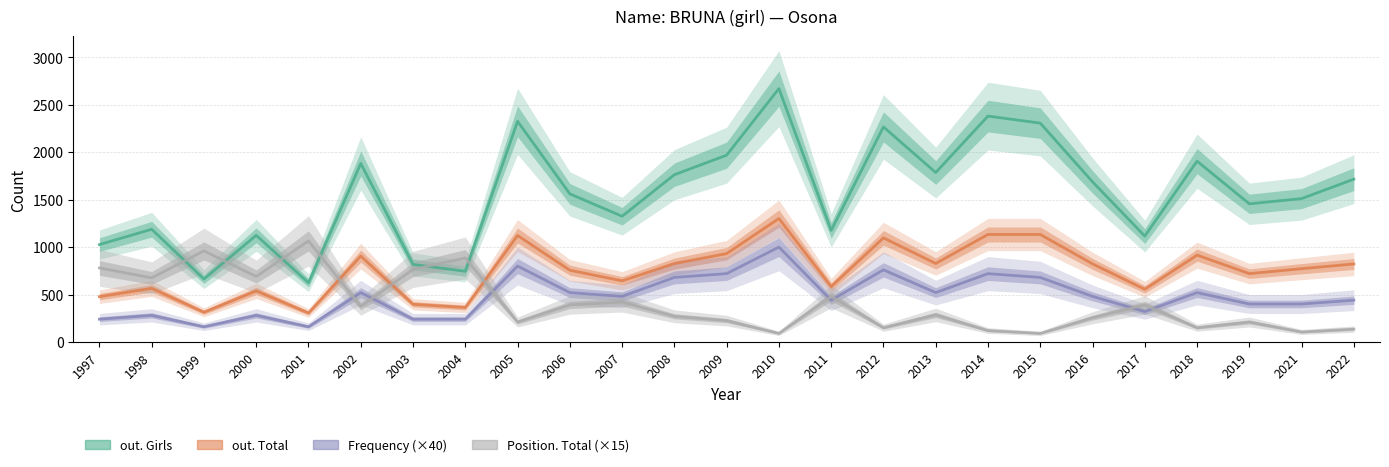

True or false: Position. Total (×15) has a value of 73 at 2022.

False